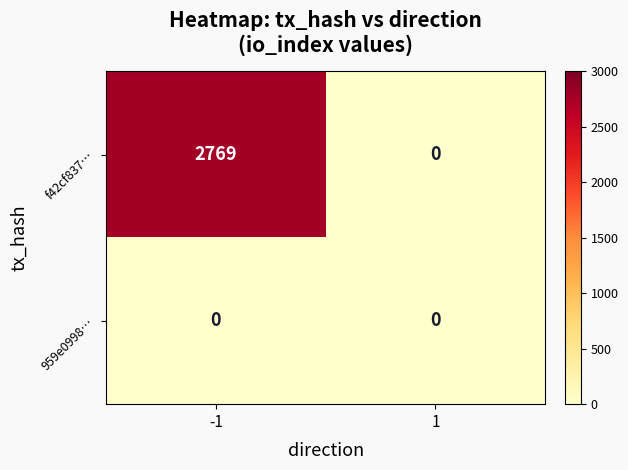

Is it true that 959e0998… equals 0 at 1?

True